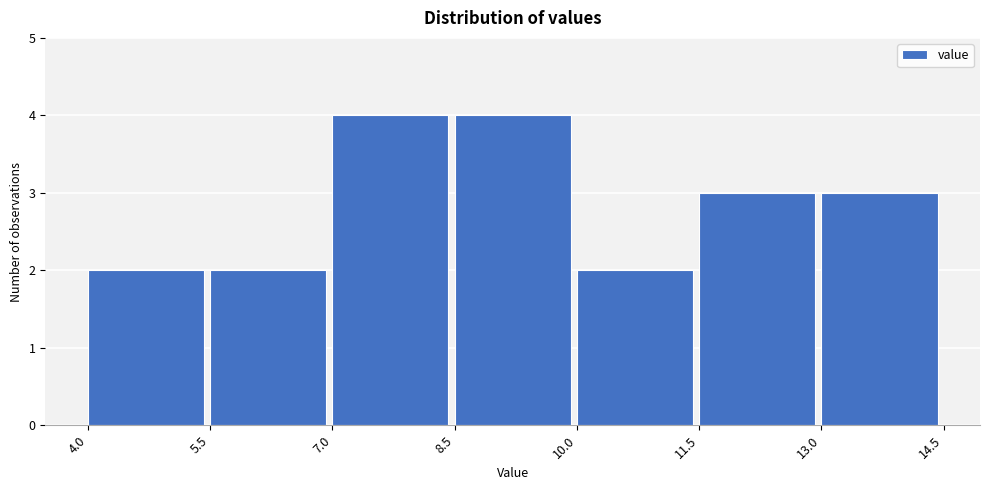

What is the height of the bar covering 8.5 to 10.0 on the x-axis? The values are not printed on the chart, so give them approximately, as read against the axis.

4